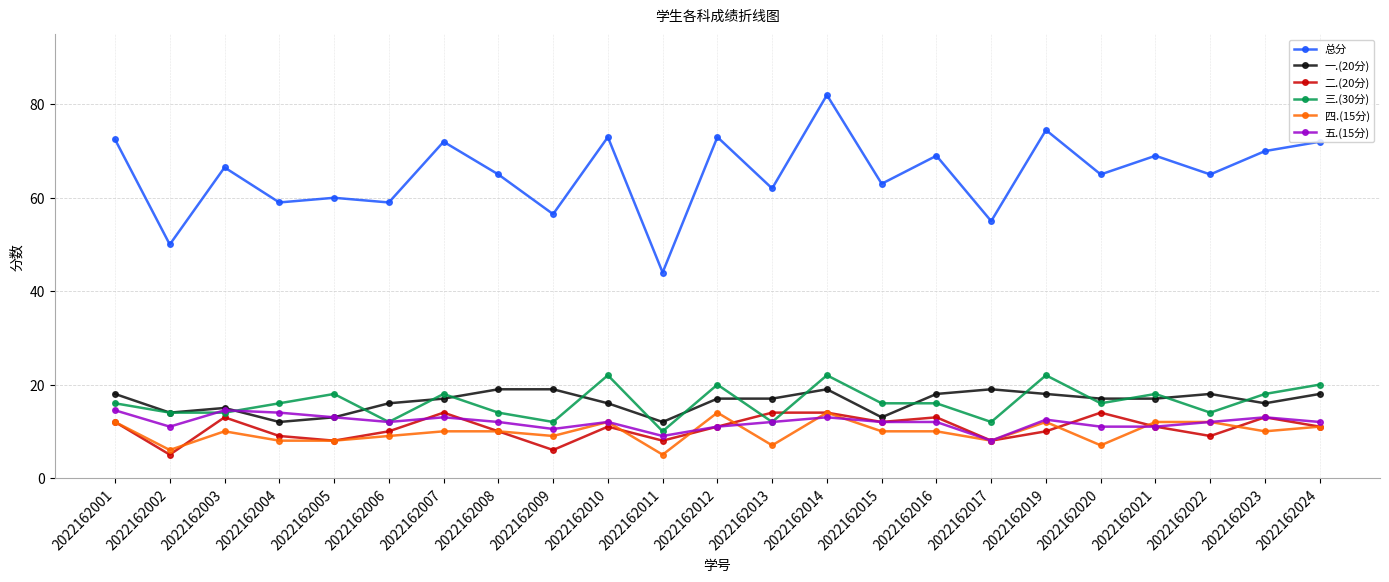

Reading left to right, transcribe all the data shown in this chart.

总分: 2022162001=72.5	2022162002=50.0	2022162003=66.5	2022162004=59.0	2022162005=60.0	2022162006=59.0	2022162007=72.0	2022162008=65.0	2022162009=56.5	2022162010=73.0	2022162011=44.0	2022162012=73.0	2022162013=62.0	2022162014=82.0	2022162015=63.0	2022162016=69.0	2022162017=55.0	2022162019=74.5	2022162020=65.0	2022162021=69.0	2022162022=65.0	2022162023=70.0	2022162024=72.0
一.(20分): 2022162001=18.0	2022162002=14.0	2022162003=15.0	2022162004=12.0	2022162005=13.0	2022162006=16.0	2022162007=17.0	2022162008=19.0	2022162009=19.0	2022162010=16.0	2022162011=12.0	2022162012=17.0	2022162013=17.0	2022162014=19.0	2022162015=13.0	2022162016=18.0	2022162017=19.0	2022162019=18.0	2022162020=17.0	2022162021=17.0	2022162022=18.0	2022162023=16.0	2022162024=18.0
二.(20分): 2022162001=12.0	2022162002=5.0	2022162003=13.0	2022162004=9.0	2022162005=8.0	2022162006=10.0	2022162007=14.0	2022162008=10.0	2022162009=6.0	2022162010=11.0	2022162011=8.0	2022162012=11.0	2022162013=14.0	2022162014=14.0	2022162015=12.0	2022162016=13.0	2022162017=8.0	2022162019=10.0	2022162020=14.0	2022162021=11.0	2022162022=9.0	2022162023=13.0	2022162024=11.0
三.(30分): 2022162001=16.0	2022162002=14.0	2022162003=14.0	2022162004=16.0	2022162005=18.0	2022162006=12.0	2022162007=18.0	2022162008=14.0	2022162009=12.0	2022162010=22.0	2022162011=10.0	2022162012=20.0	2022162013=12.0	2022162014=22.0	2022162015=16.0	2022162016=16.0	2022162017=12.0	2022162019=22.0	2022162020=16.0	2022162021=18.0	2022162022=14.0	2022162023=18.0	2022162024=20.0
四.(15分): 2022162001=12.0	2022162002=6.0	2022162003=10.0	2022162004=8.0	2022162005=8.0	2022162006=9.0	2022162007=10.0	2022162008=10.0	2022162009=9.0	2022162010=12.0	2022162011=5.0	2022162012=14.0	2022162013=7.0	2022162014=14.0	2022162015=10.0	2022162016=10.0	2022162017=8.0	2022162019=12.0	2022162020=7.0	2022162021=12.0	2022162022=12.0	2022162023=10.0	2022162024=11.0
五.(15分): 2022162001=14.5	2022162002=11.0	2022162003=14.5	2022162004=14.0	2022162005=13.0	2022162006=12.0	2022162007=13.0	2022162008=12.0	2022162009=10.5	2022162010=12.0	2022162011=9.0	2022162012=11.0	2022162013=12.0	2022162014=13.0	2022162015=12.0	2022162016=12.0	2022162017=8.0	2022162019=12.5	2022162020=11.0	2022162021=11.0	2022162022=12.0	2022162023=13.0	2022162024=12.0